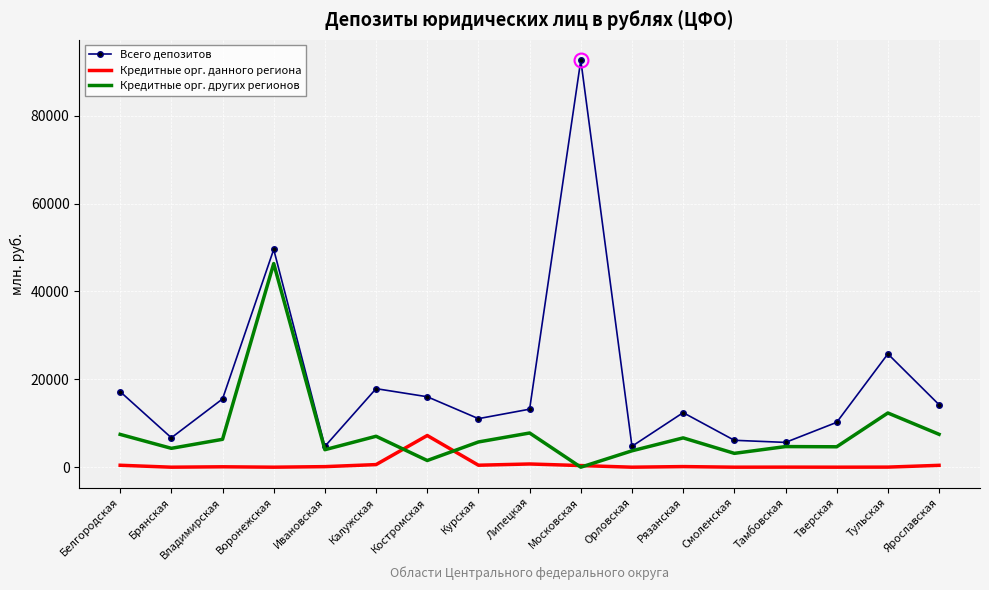

What is the difference between the second highest and minimum values in the Всего депозитов series?

44814